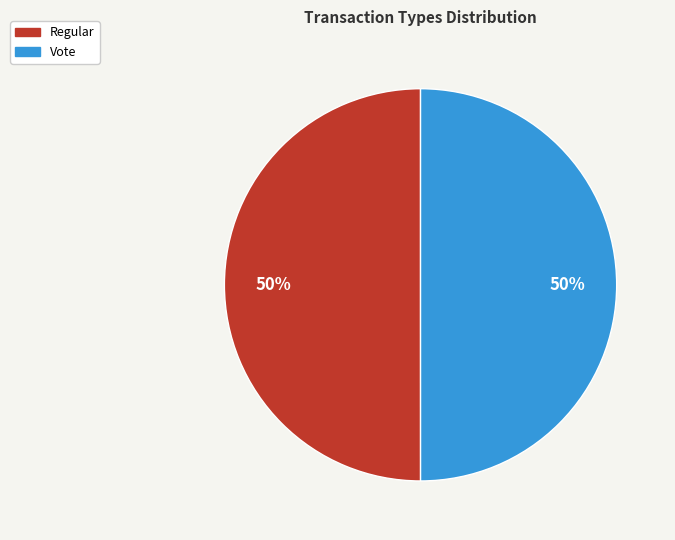

Approximately how many times larger is the value at Regular compared to Vote?

1.0